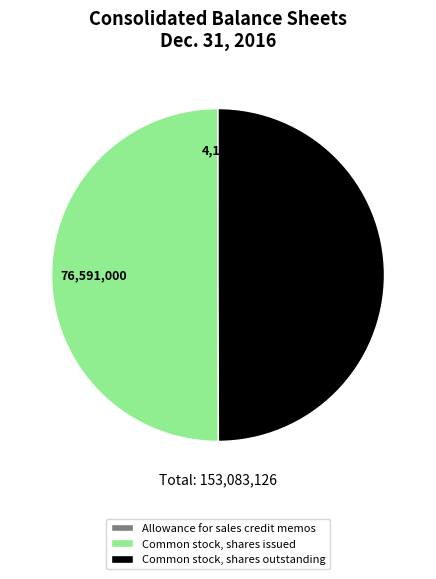

What is the ratio of the value at Common stock, shares issued to the value at Common stock, shares outstanding?

1.0